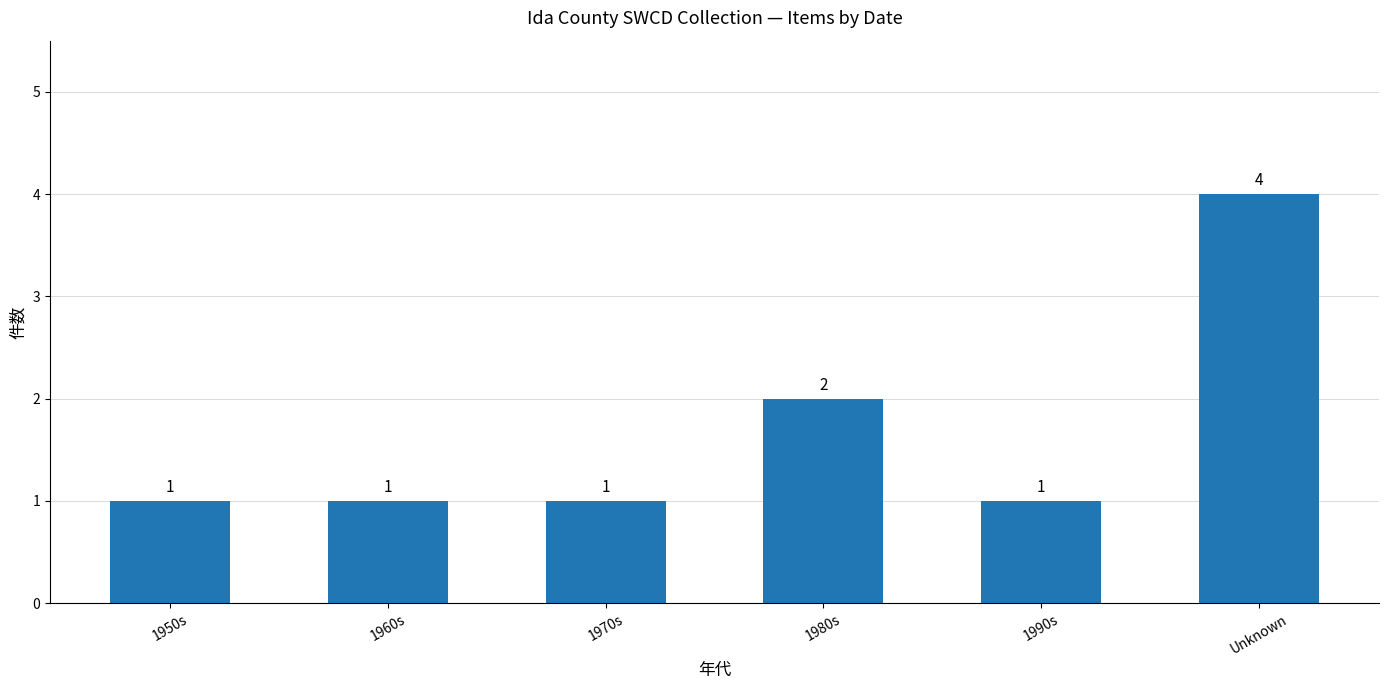

What is the difference between the maximum and minimum values?

3